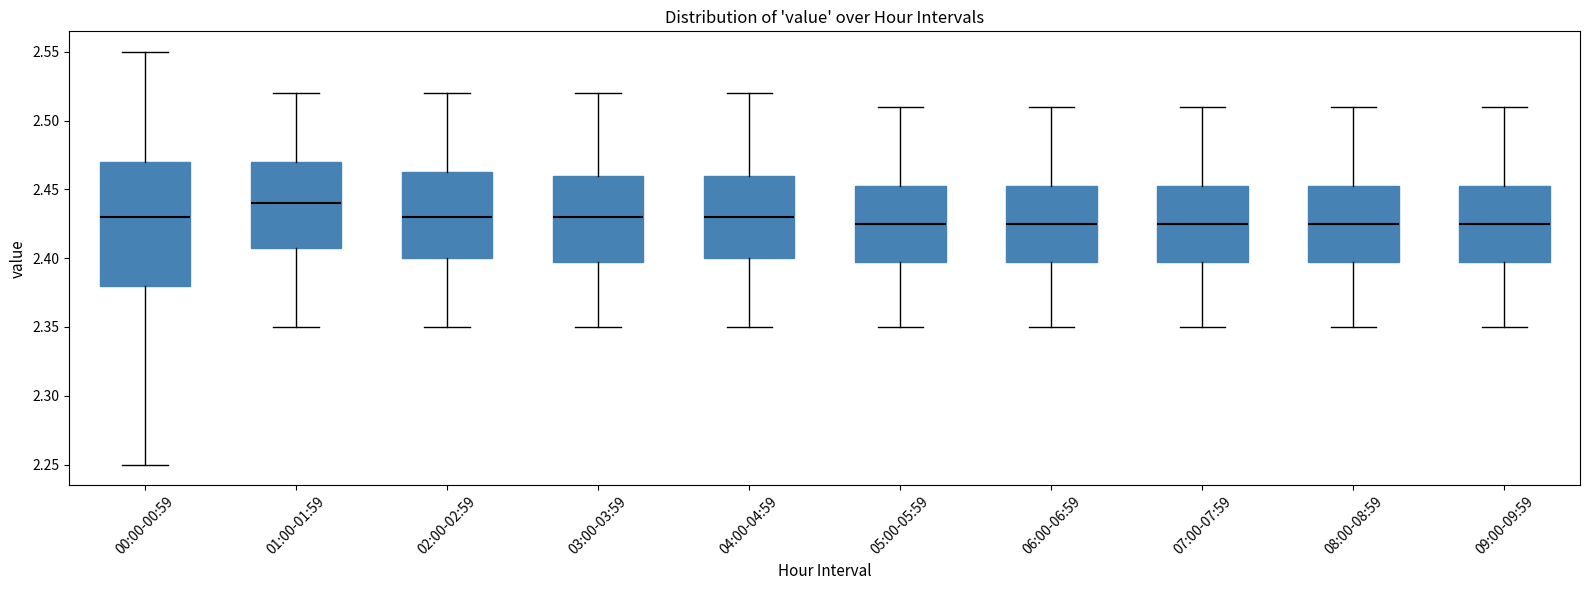

Which box has the highest median line?

01:00-01:59